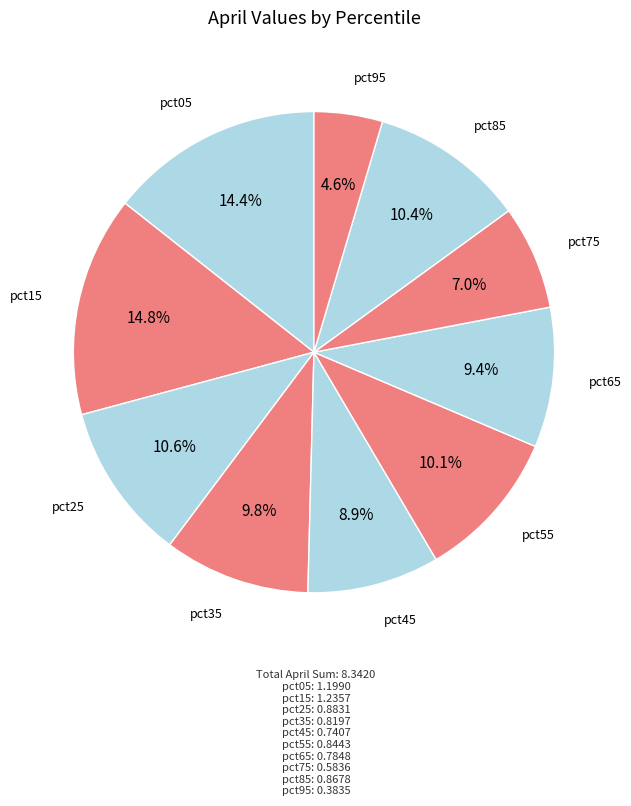

How many slices are in this pie chart?

10